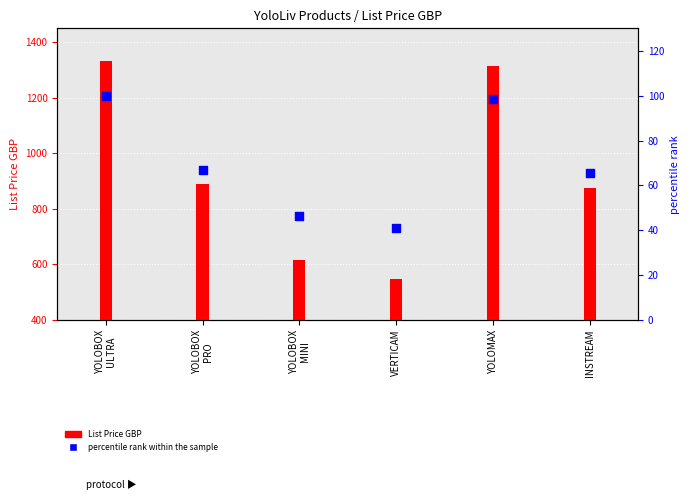

Which series contains the highest Y value?

List Price GBP